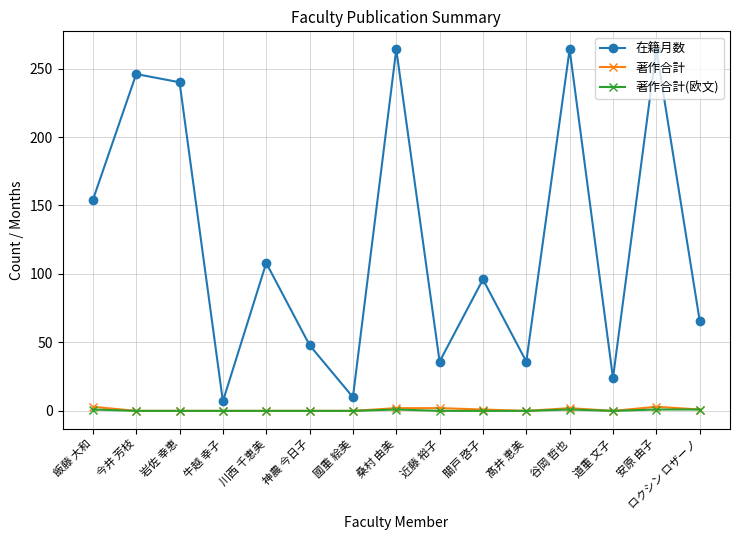

True or false: 在籍月数 and 著作合計(欧文) intersect in this chart.

False